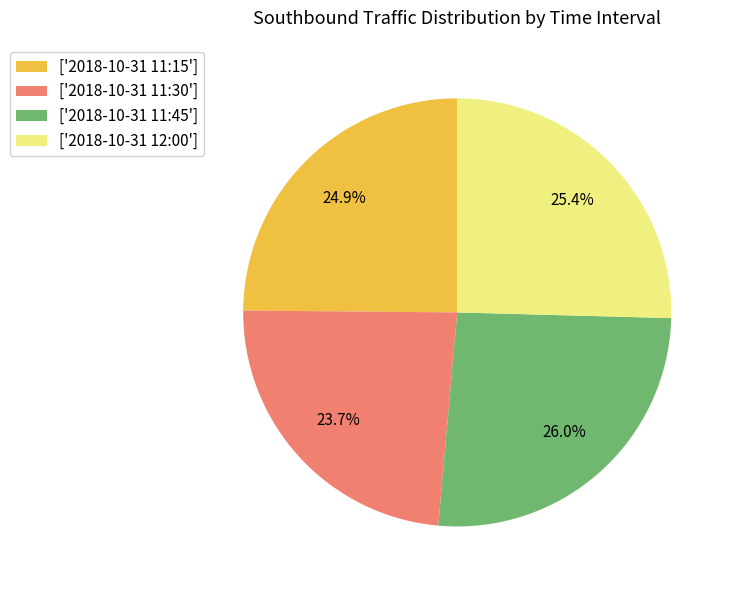

Is there a majority slice in this chart?

No